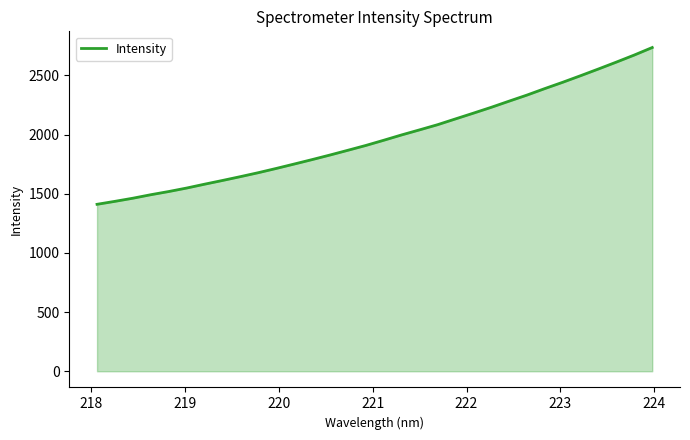

Reading left to right, what are all the values shown in this chart?

1410.8	1435.9	1462.3	1491.9	1518.9	1548.3	1580.8	1612.3	1644.7	1678.1	1714.0	1751.1	1788.6	1827.4	1867.6	1908.2	1952.2	1997.3	2039.9	2083.3	2132.2	2180.8	2230.3	2282.5	2333.9	2389.0	2442.2	2497.9	2554.7	2612.8	2672.4	2735.6